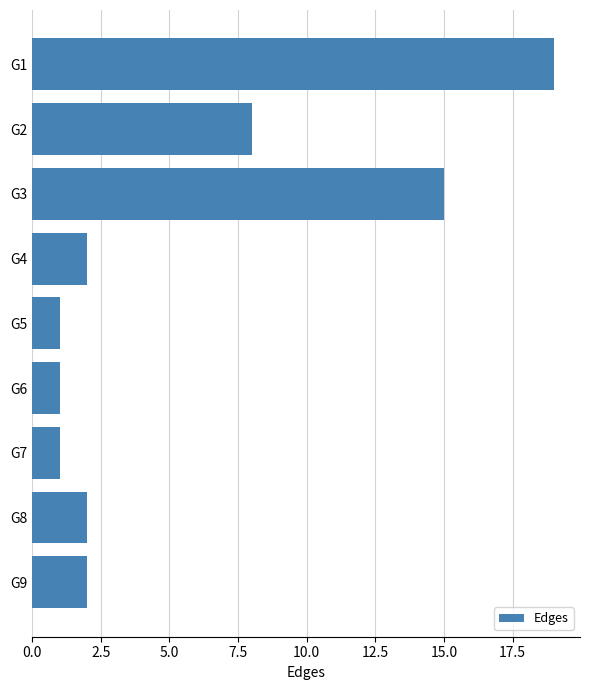

How many categories are shown in the chart?

9